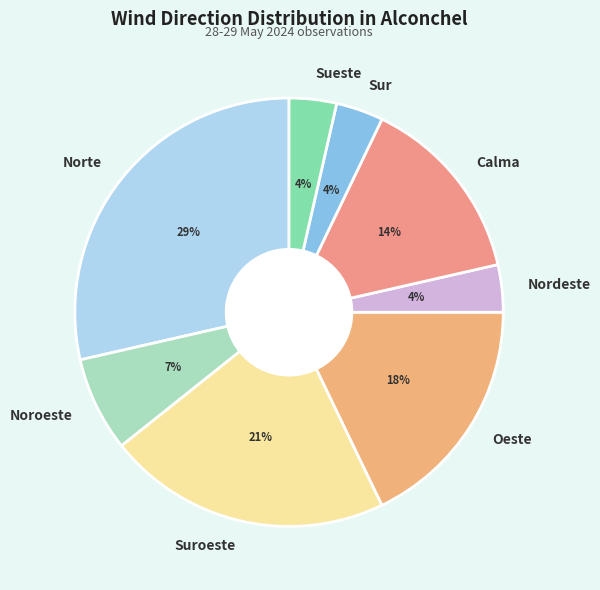

Does Noroeste represent more than half of the total?

No